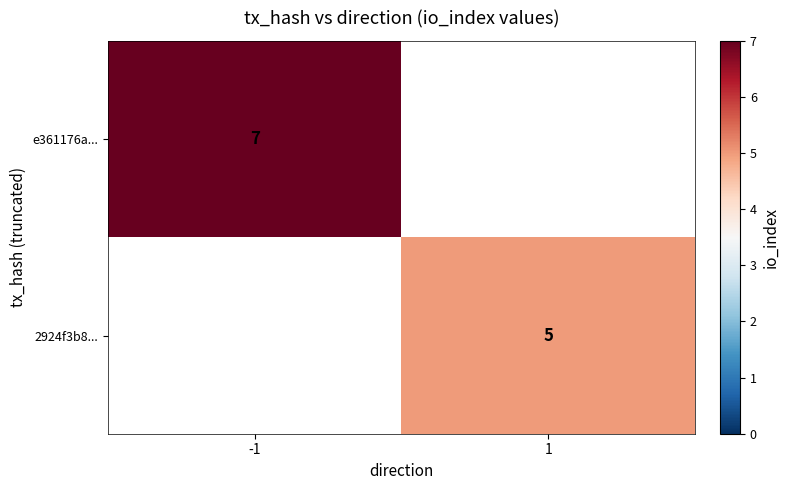

At how many categories does at least one series exceed 5?

1